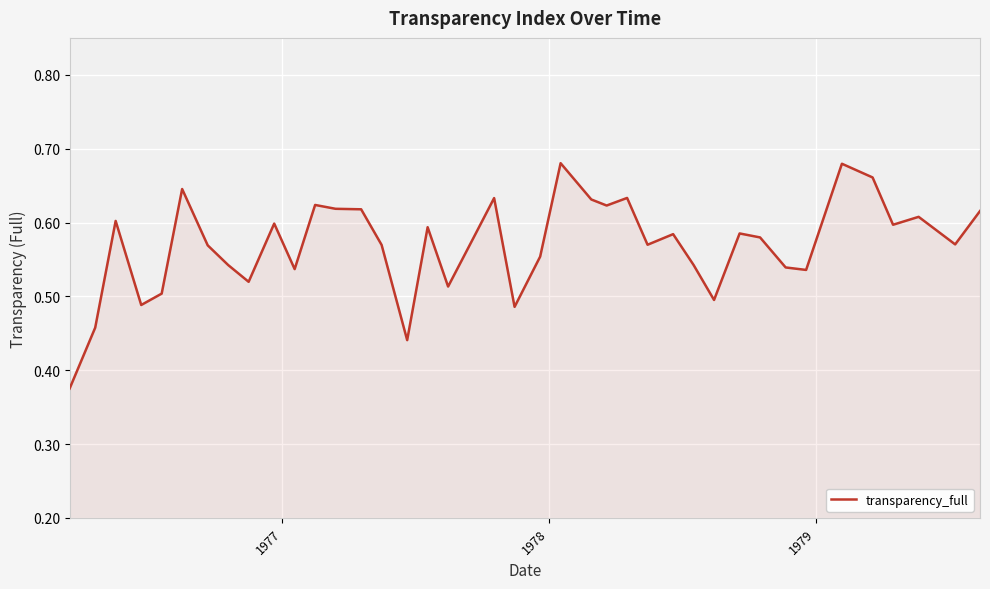

What is the value of the 3rd point from the left?

0.6